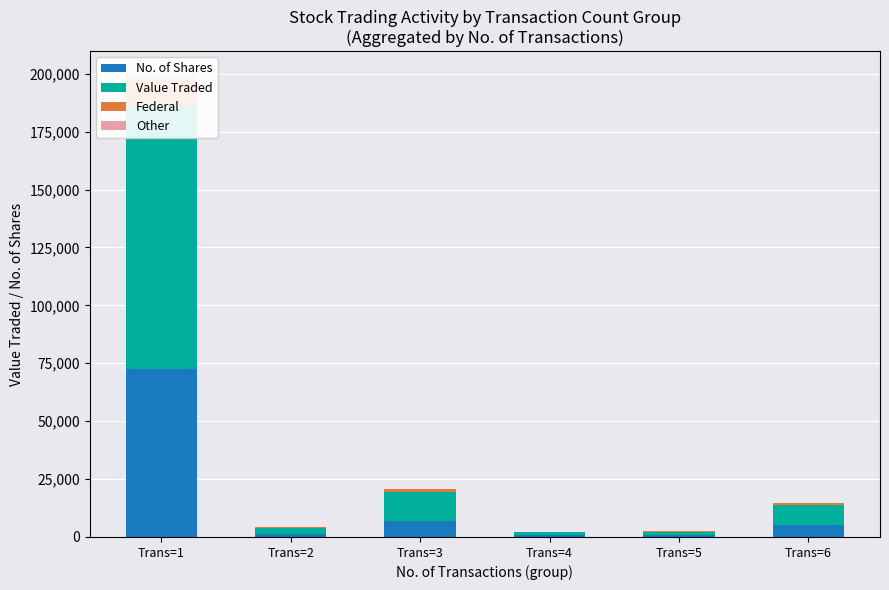

The No. of Shares series shows 2242.1 at Trans=2. True or false?

False